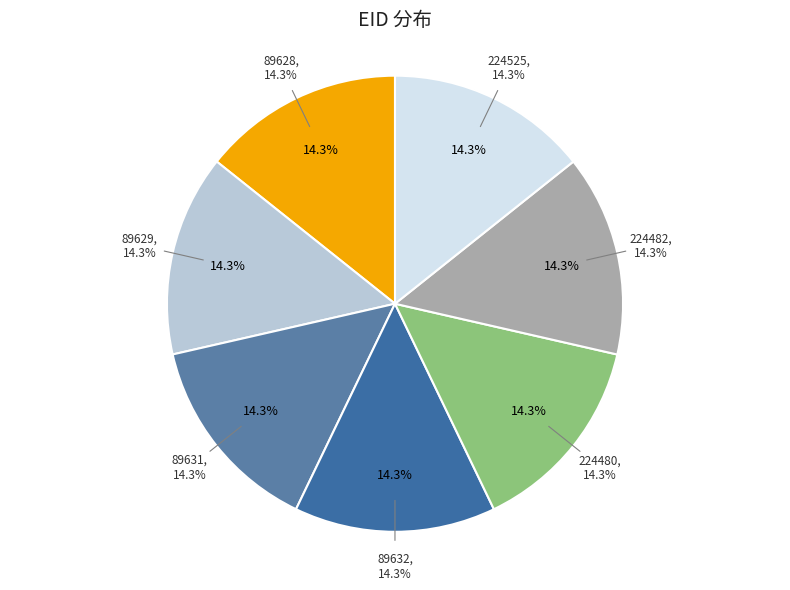

To the nearest percent, what portion does 224525 represent?

14%